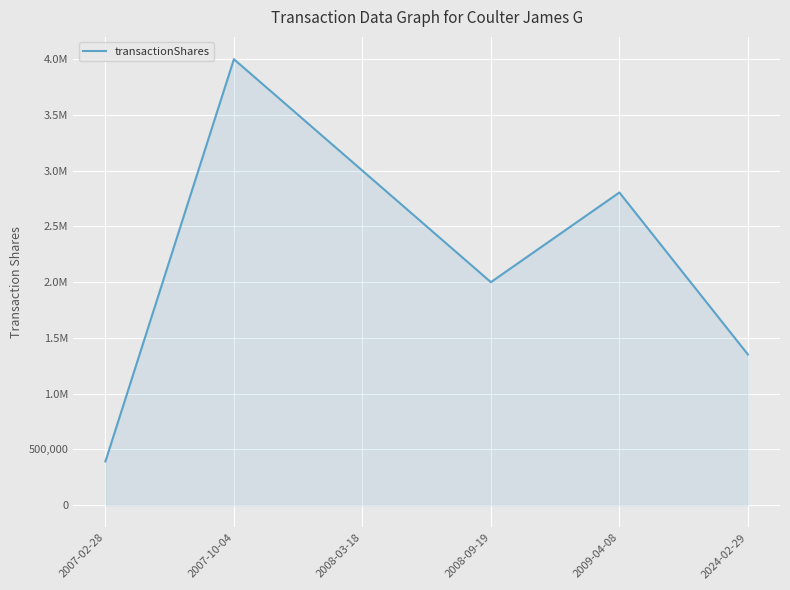

What is the label of the 3rd point from the right?

2008-09-19